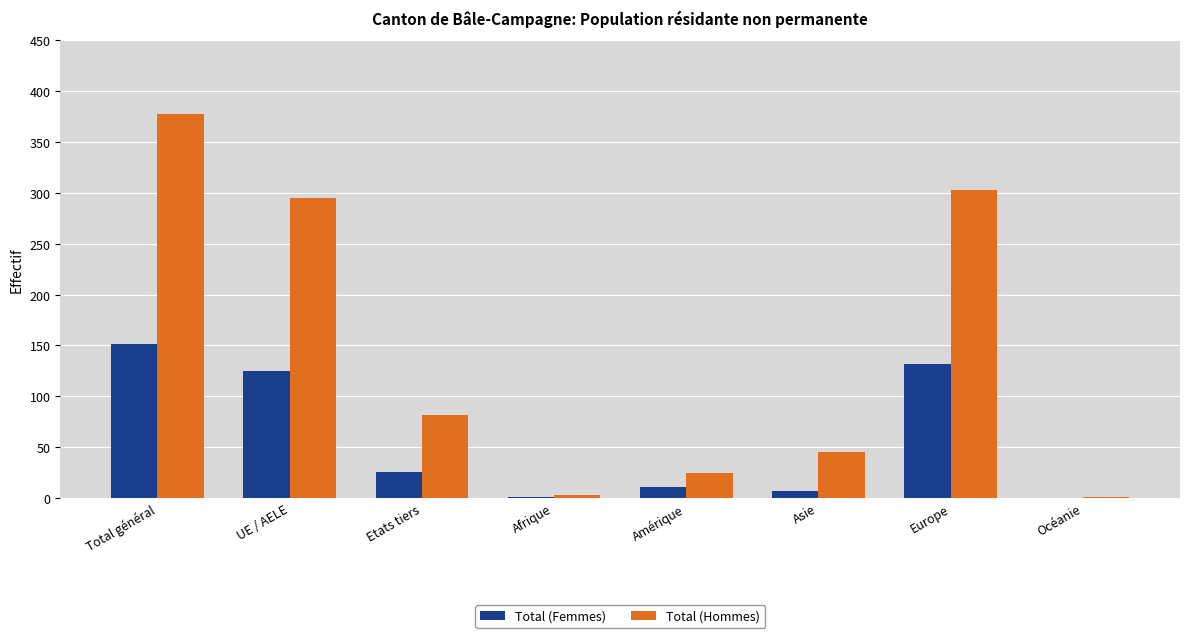

What are all the series names shown in the legend?

Total (Femmes), Total (Hommes)